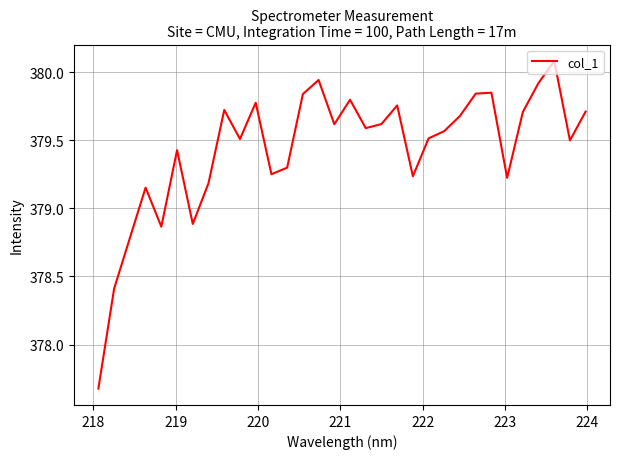

What is the difference between the maximum and minimum values?

2.4